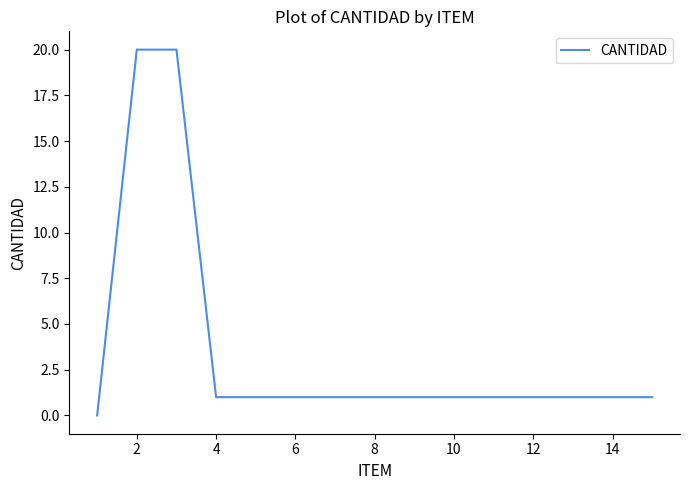

What is the greatest value displayed?

20